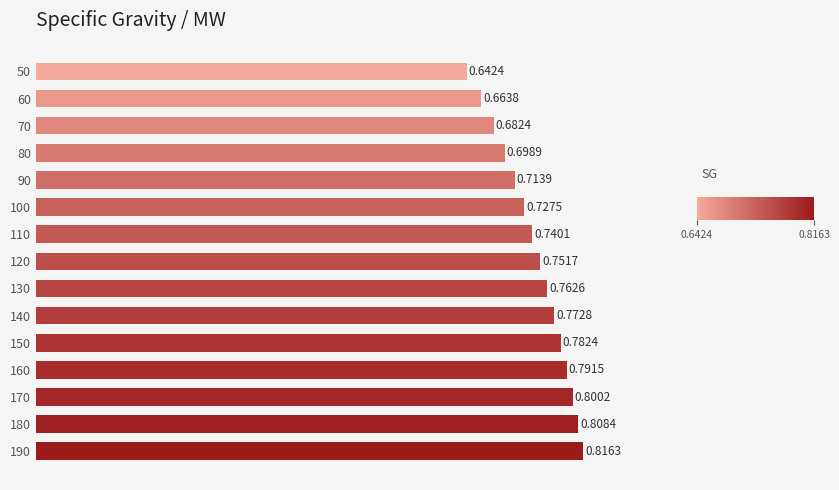

Between 170 and 60, which is larger?

170